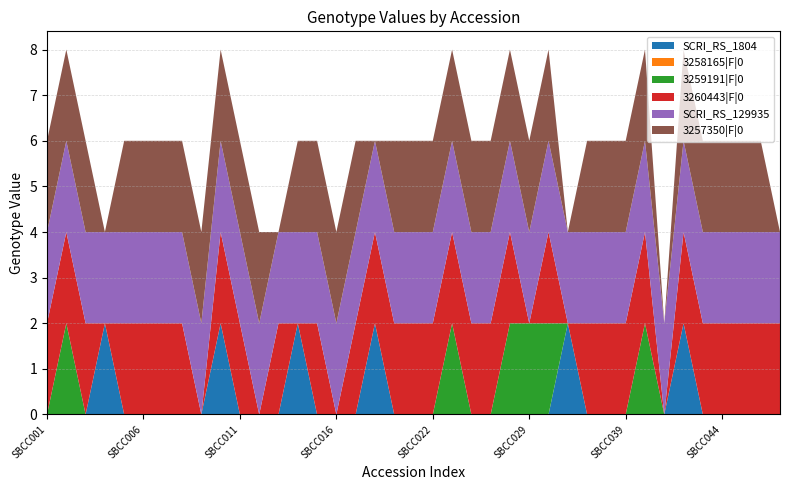

Reading left to right, transcribe all the data shown in this chart.

SCRI_RS_1804: 0	0	0	2	0	0	0	0	0	2	0	0	0	2	0	0	0	2	0	0	0	0	0	0	0	0	0	2	0	0	0	0	0	2	0	0	0	0	0
3258165|F|0: 0	0	0	0	0	0	0	0	0	0	0	0	0	0	0	0	0	0	0	0	0	0	0	0	0	0	0	0	0	0	0	0	0	0	0	0	0	0	0
3259191|F|0: 0	2	0	0	0	0	0	0	0	0	0	0	0	0	0	0	0	0	0	0	0	2	0	0	2	2	2	0	0	0	0	2	0	0	0	0	0	0	0
3260443|F|0: 2	2	2	0	2	2	2	2	0	2	2	0	2	0	2	0	2	2	2	2	2	2	2	2	2	0	2	0	2	2	2	2	0	2	2	2	2	2	2
SCRI_RS_129935: 2	2	2	2	2	2	2	2	2	2	2	2	2	2	2	2	2	2	2	2	2	2	2	2	2	2	2	2	2	2	2	2	2	2	2	2	2	2	2
3257350|F|0: 2	2	2	0	2	2	2	2	2	2	2	2	0	2	2	2	2	0	2	2	2	2	2	2	2	2	2	0	2	2	2	2	0	2	2	2	2	2	0